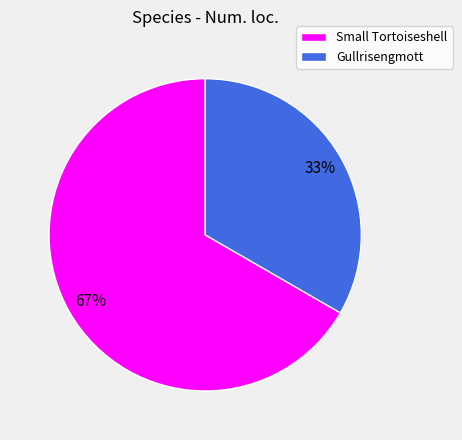

Which slice is the smallest?

Gullrisengmott